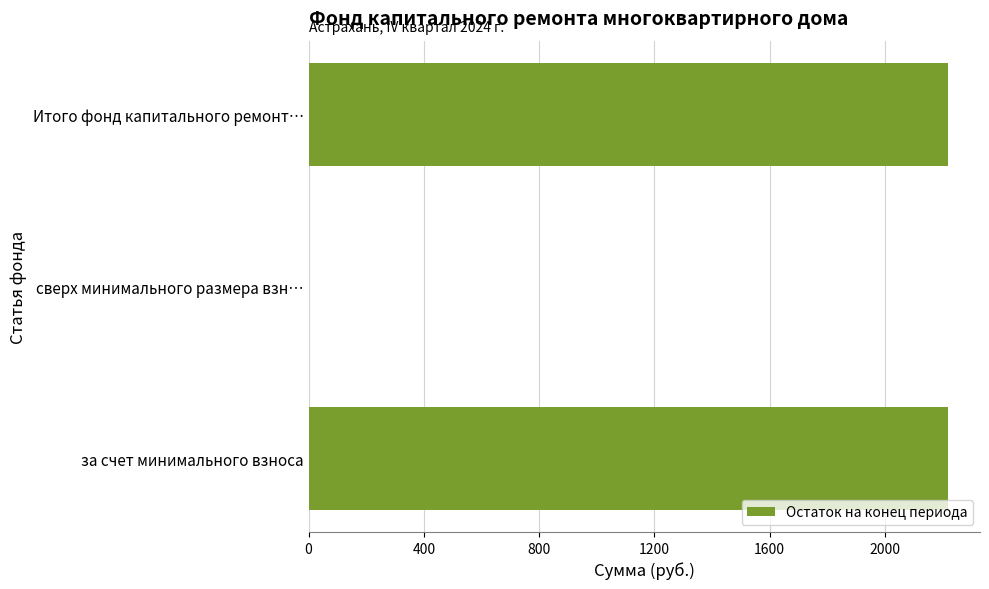

True or false: the data shows 3858.9 at за счет минимального взноса.

False